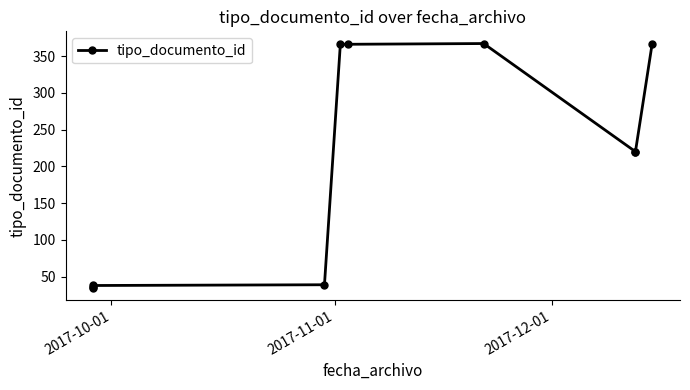

Reading left to right, what are all the values shown in this chart?

35	36	38	39	366	366	367	220	220	366